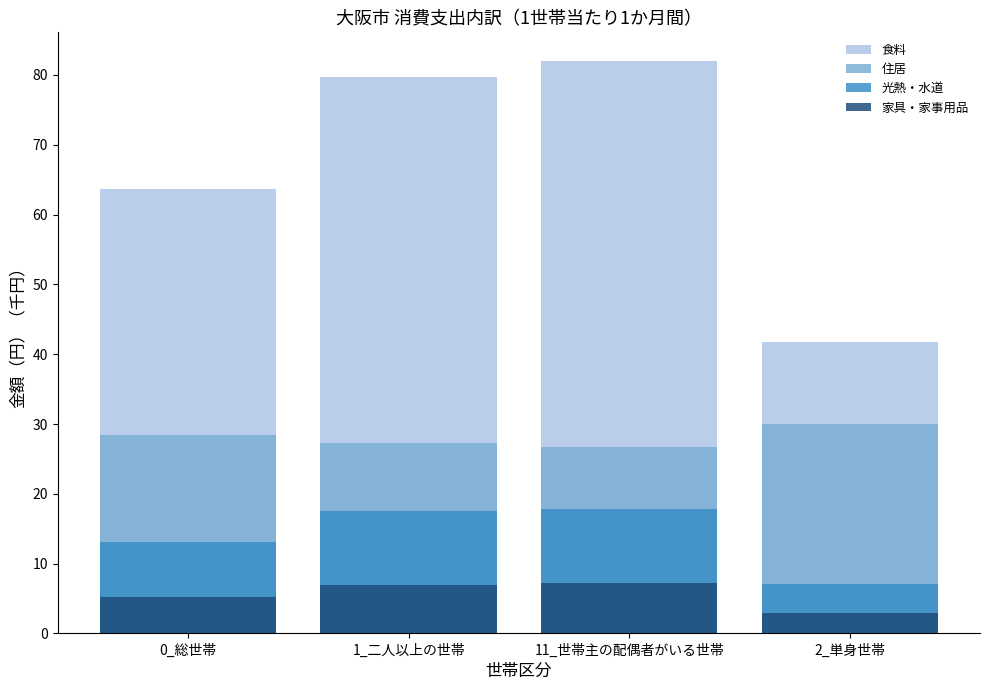

Reading left to right, list all the values displayed in this chart.

食料: 63.6	79.6	82.0	41.8
住居: 28.4	27.3	26.7	30.0
光熱・水道: 13.1	17.5	17.8	7.1
家具・家事用品: 5.2	6.9	7.2	2.9